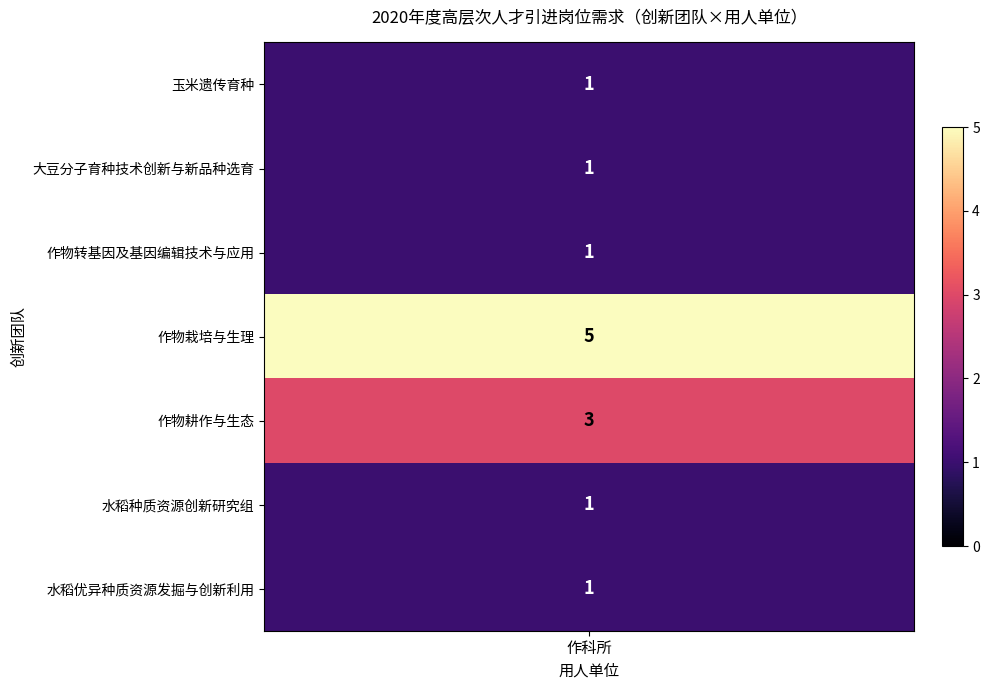

What is the difference between the second highest and second lowest values?

2